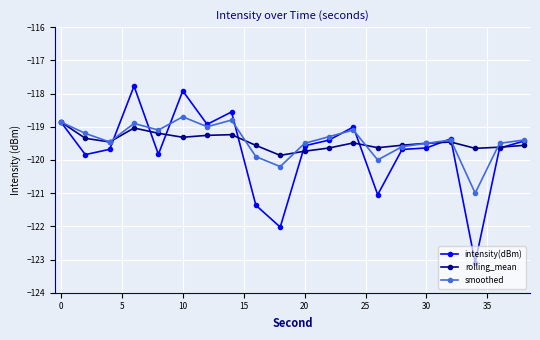

Rank the series by their maximum value, from lowest to highest.

rolling_mean, smoothed, intensity(dBm)